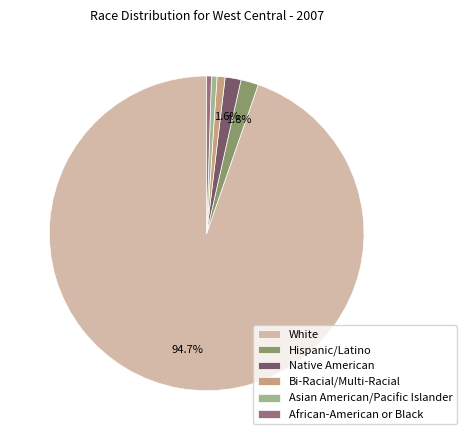

The Hispanic/Latino slice represents 15% of the pie. True or false?

False